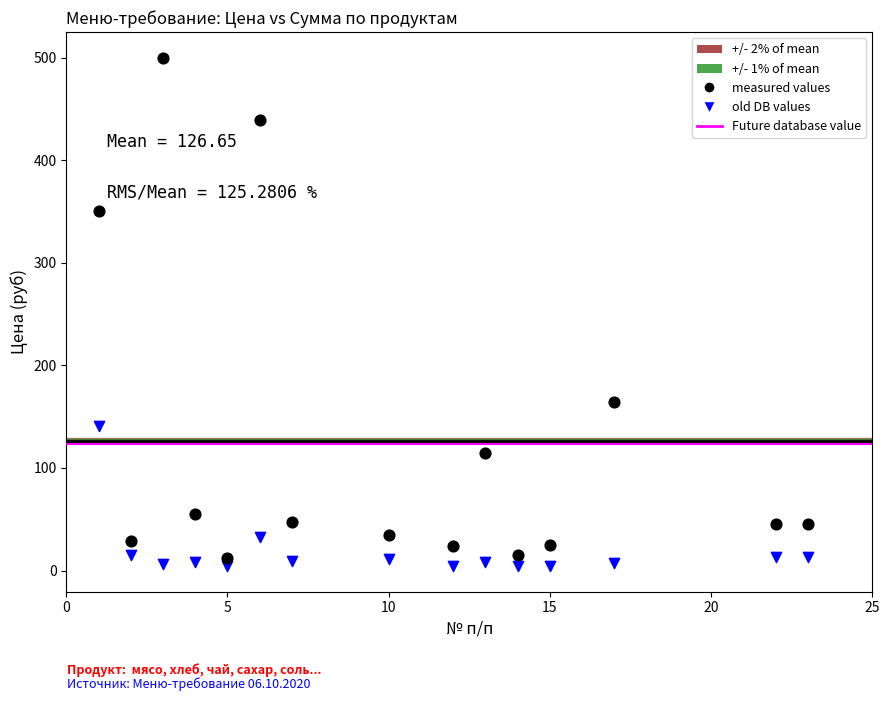

Across all series, what Y value is closest to 252?

164.3